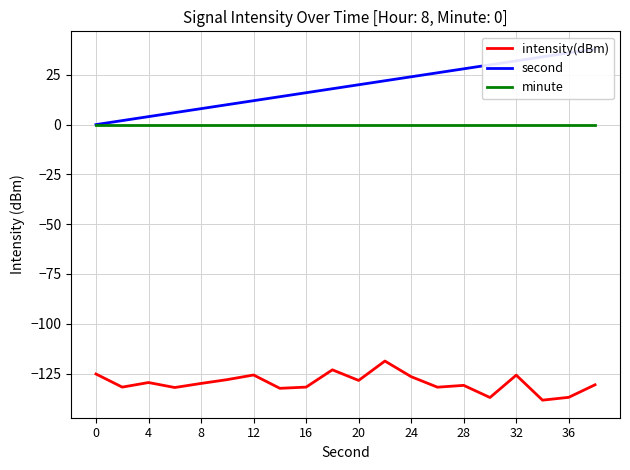

True or false: minute and second cross at least once.

False